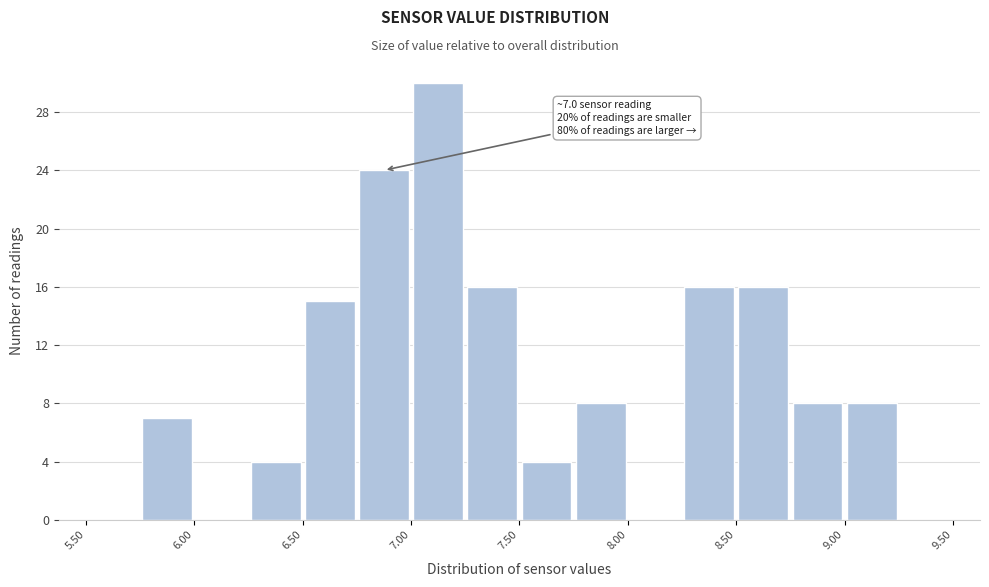

Over which range of the x-axis is the bar tallest?

7.00 to 7.25